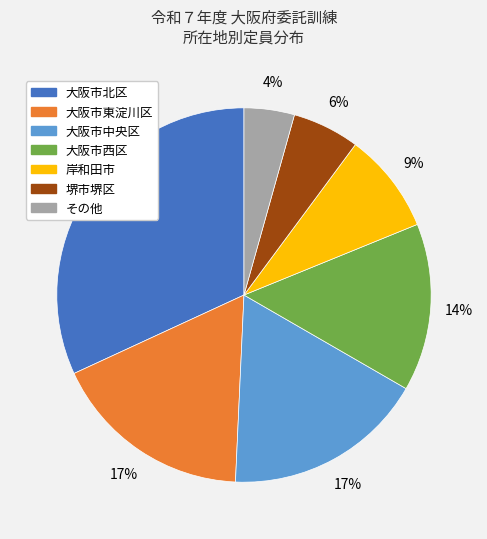

To the nearest percent, what is the average slice percentage?

14%